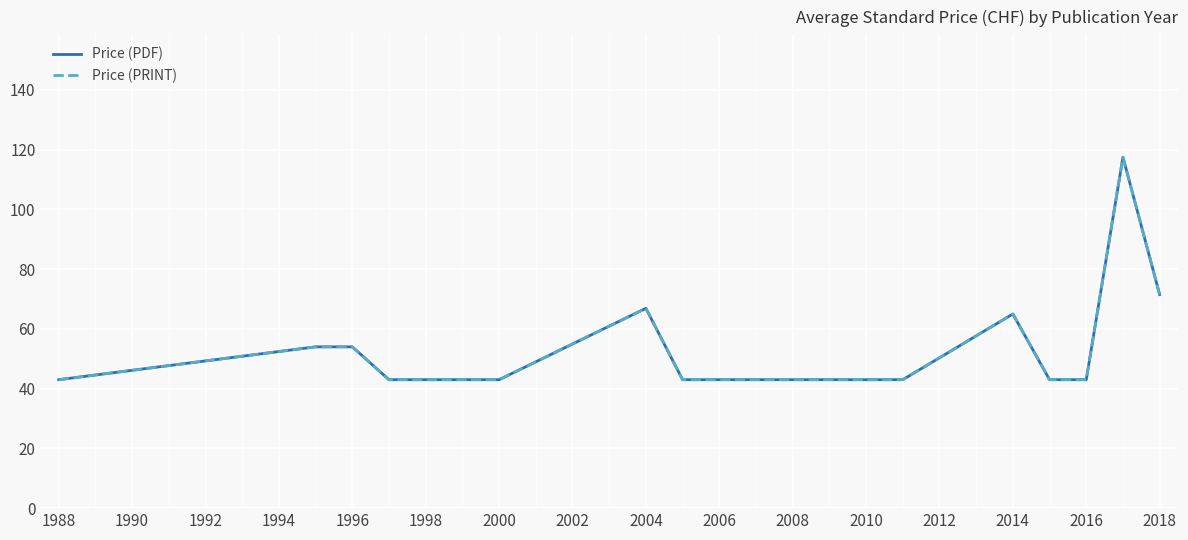

What is the average value of the Price (PDF) series?

55.2